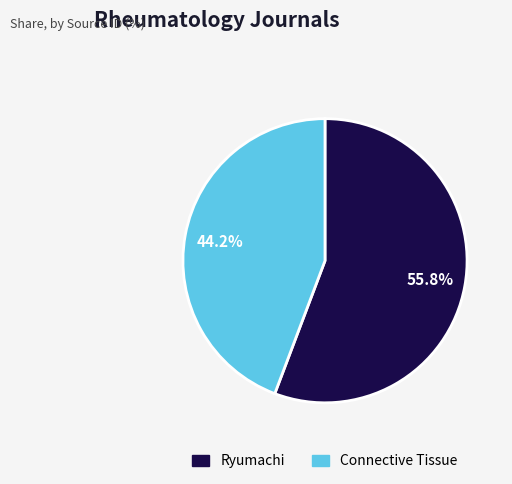

Rank the categories by value from lowest to highest.

Connective Tissue, Ryumachi